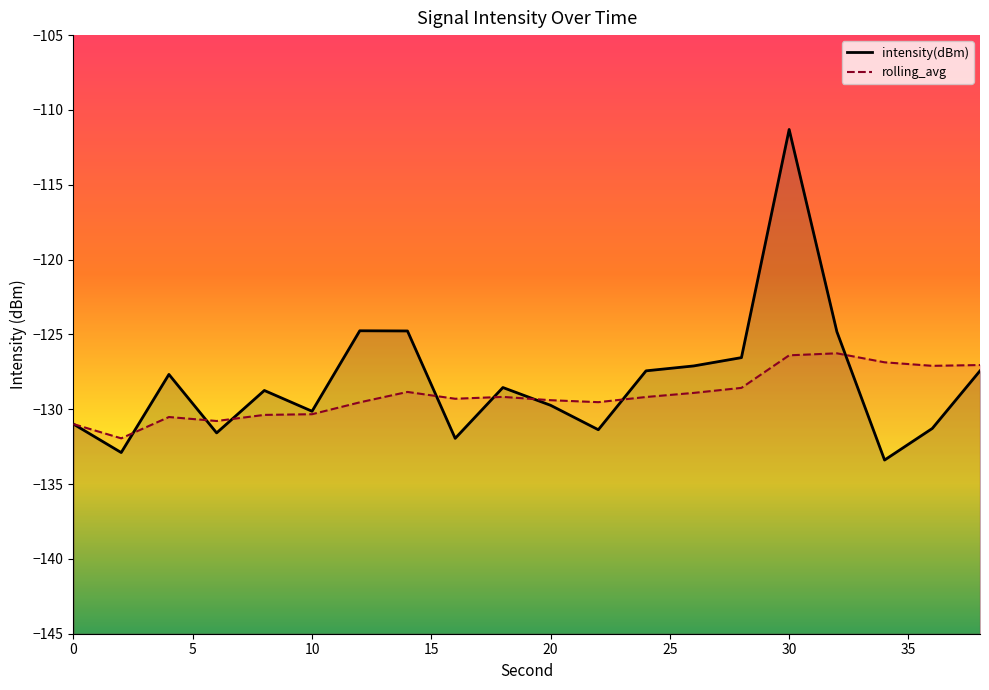

Which series has the largest range (max minus min)?

intensity(dBm)